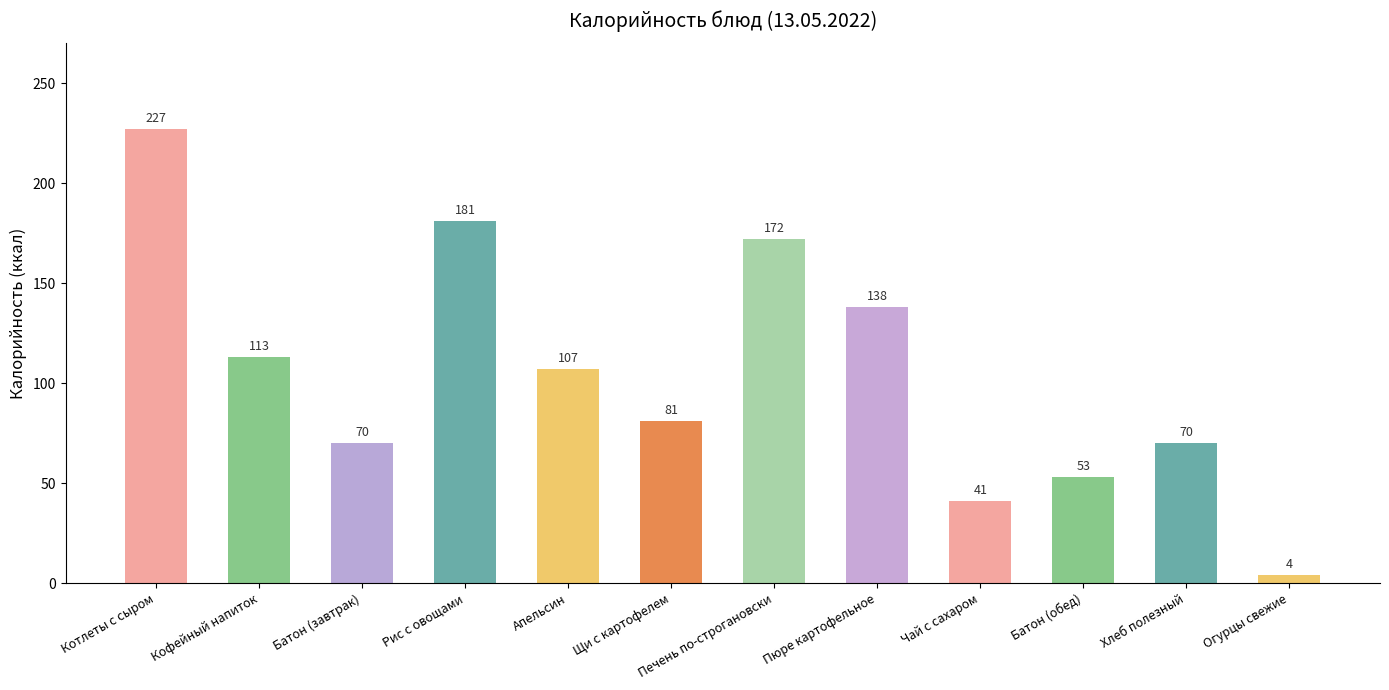

How many data points are less than 107?

6